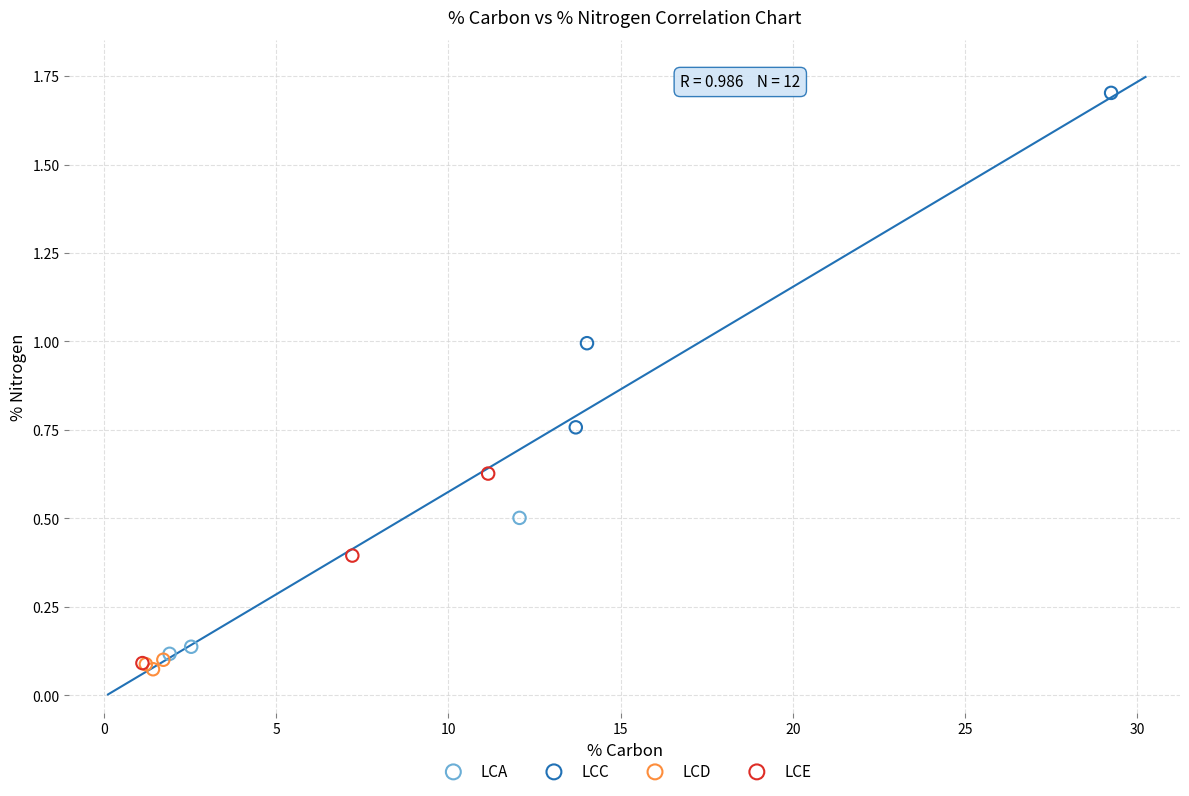

Which series has the largest Y range (max minus min)?

LCC